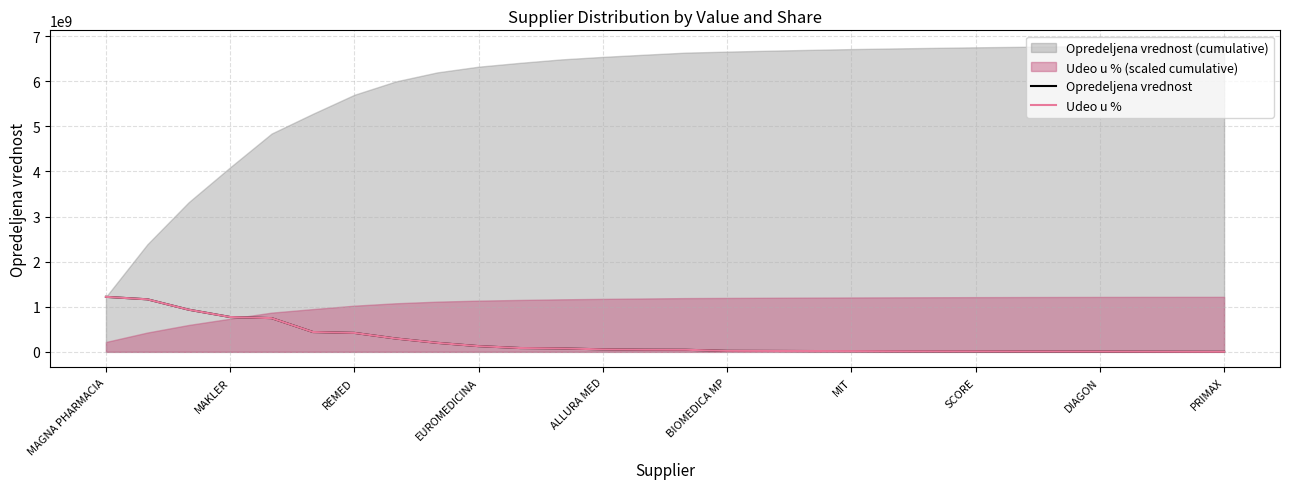

What is the highest value of the Opredeljena vrednost series?

1219231784.9